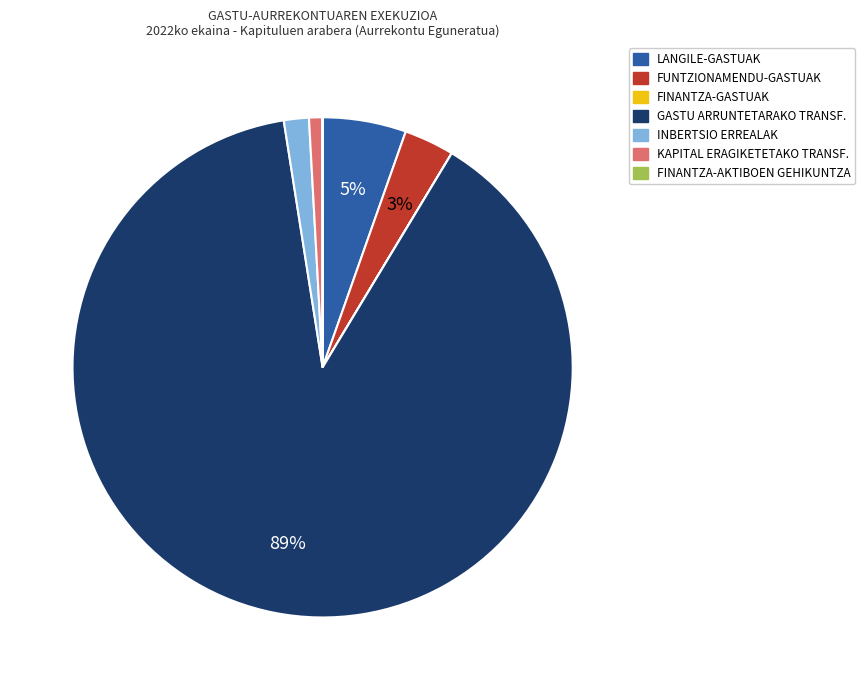

Which has a higher value, GASTU ARRUNTETARAKO TRANSF. or LANGILE-GASTUAK?

GASTU ARRUNTETARAKO TRANSF.